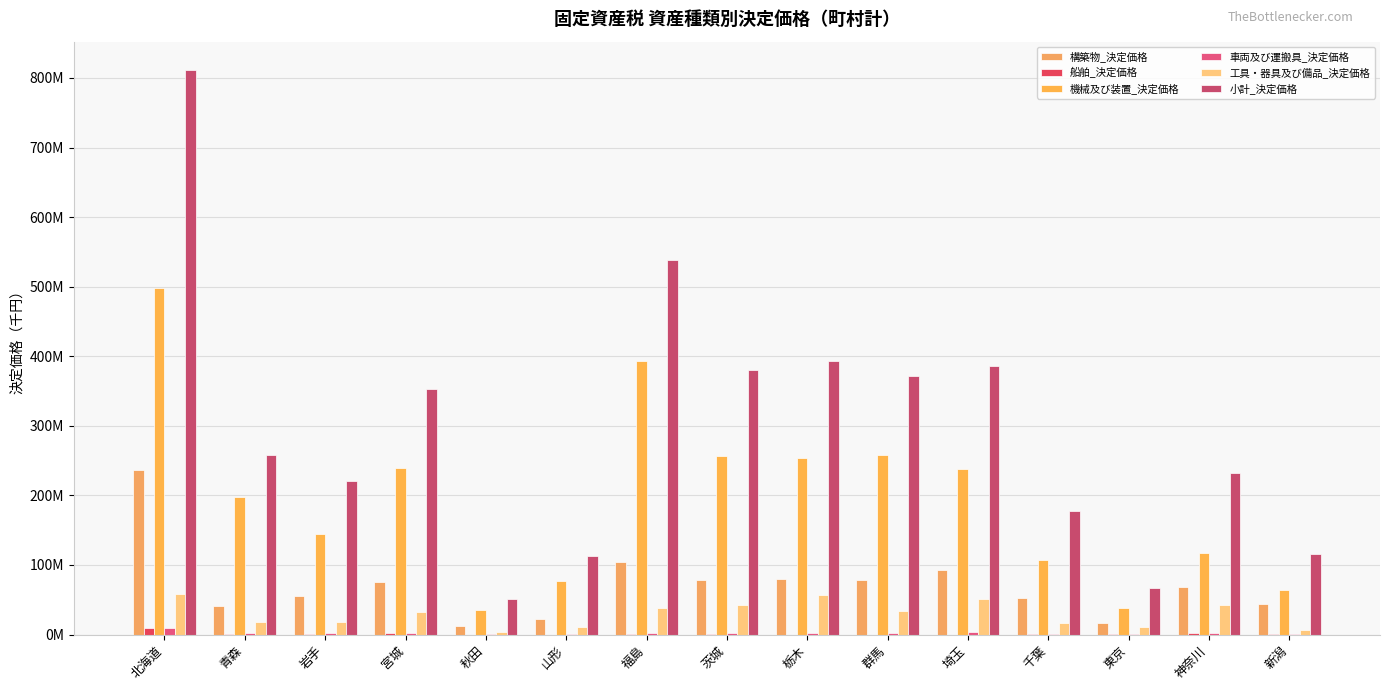

Does the chart contain stacked bars?

No